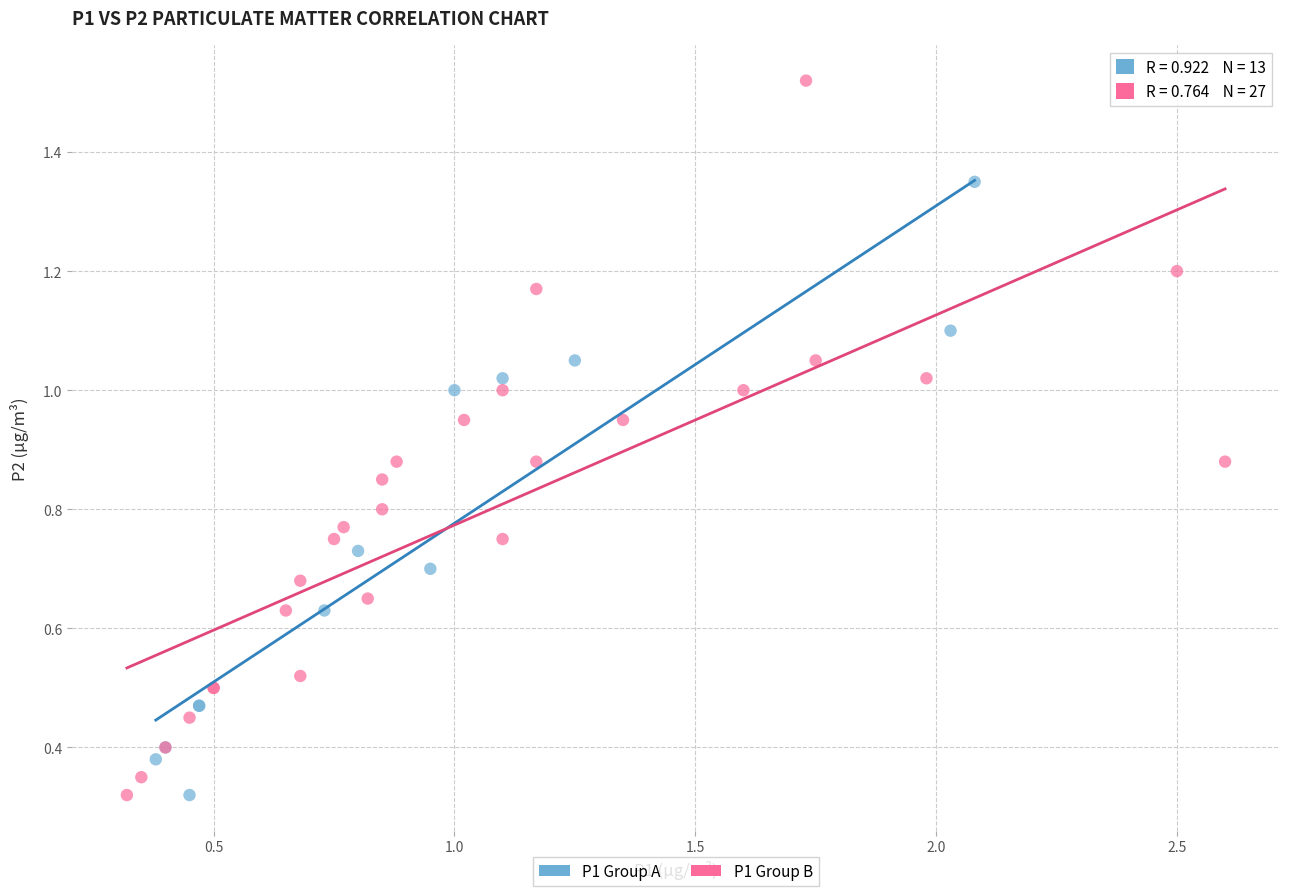

Which series reaches the maximum Y coordinate?

P1 Group B